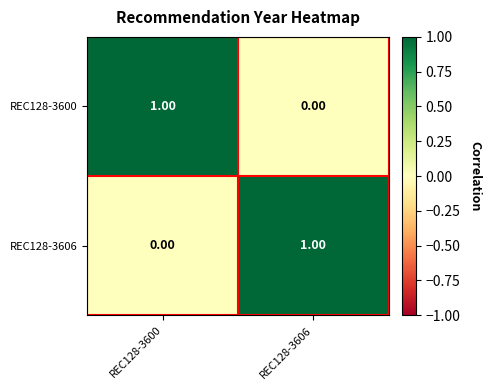

Is the value of REC128-3606 at REC128-3600 greater than the value of REC128-3600 at REC128-3600?

No